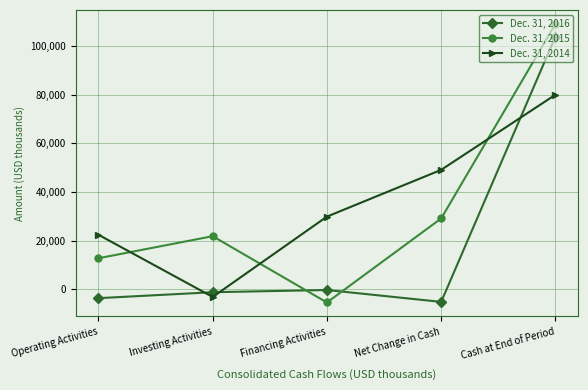

Is this an area chart (filled region under the line)?

No